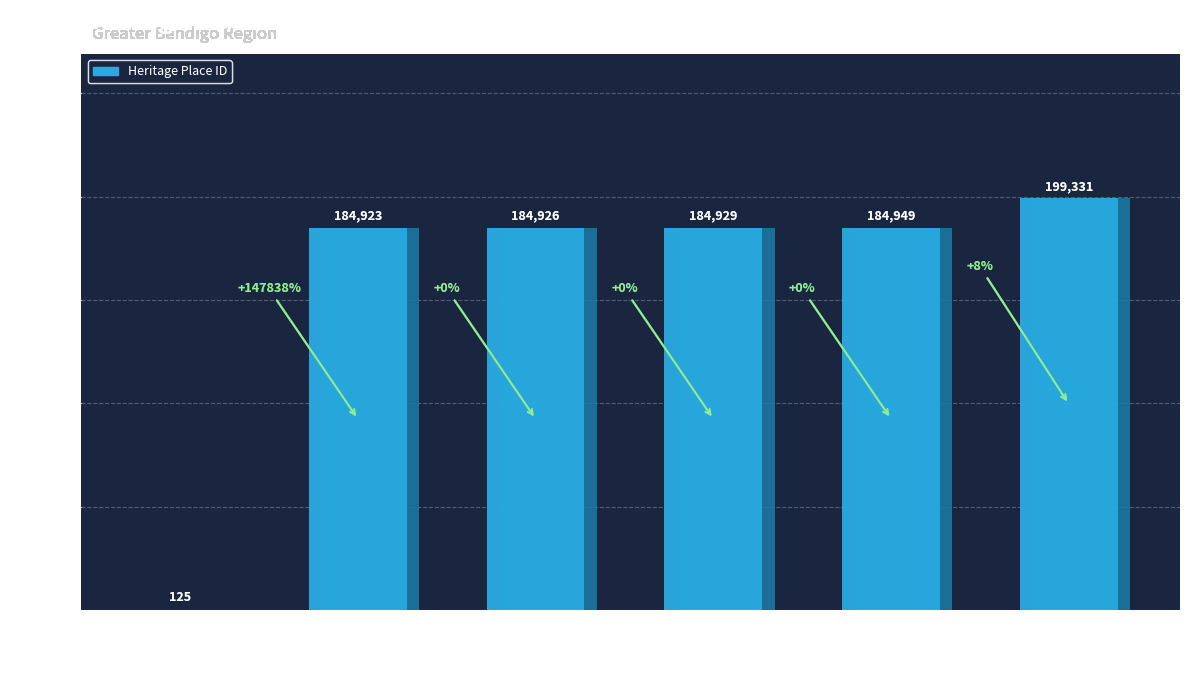

How many values exceed 184929?

2